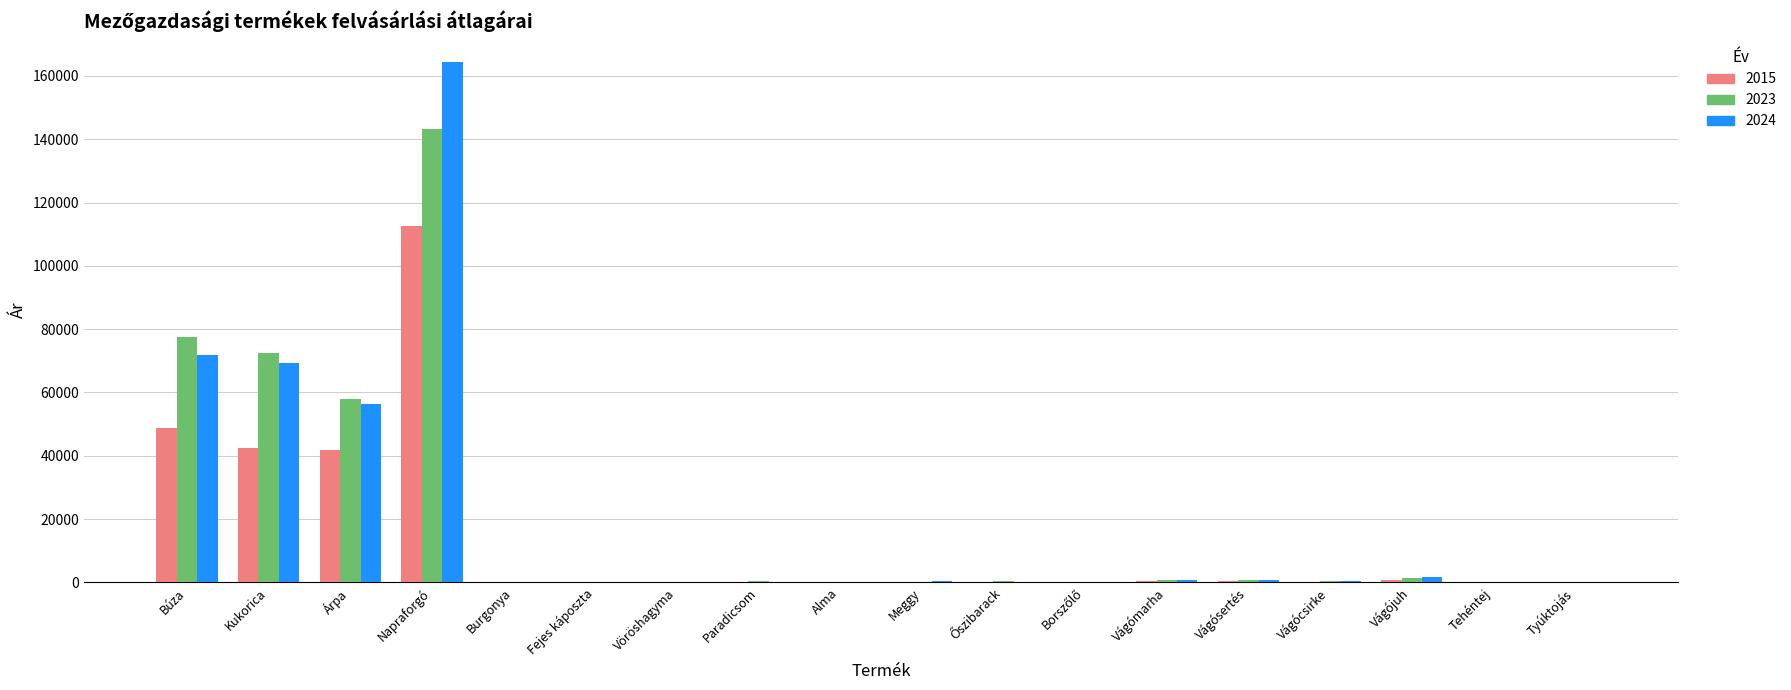

At which label does 2015 reach its peak?

Napraforgó